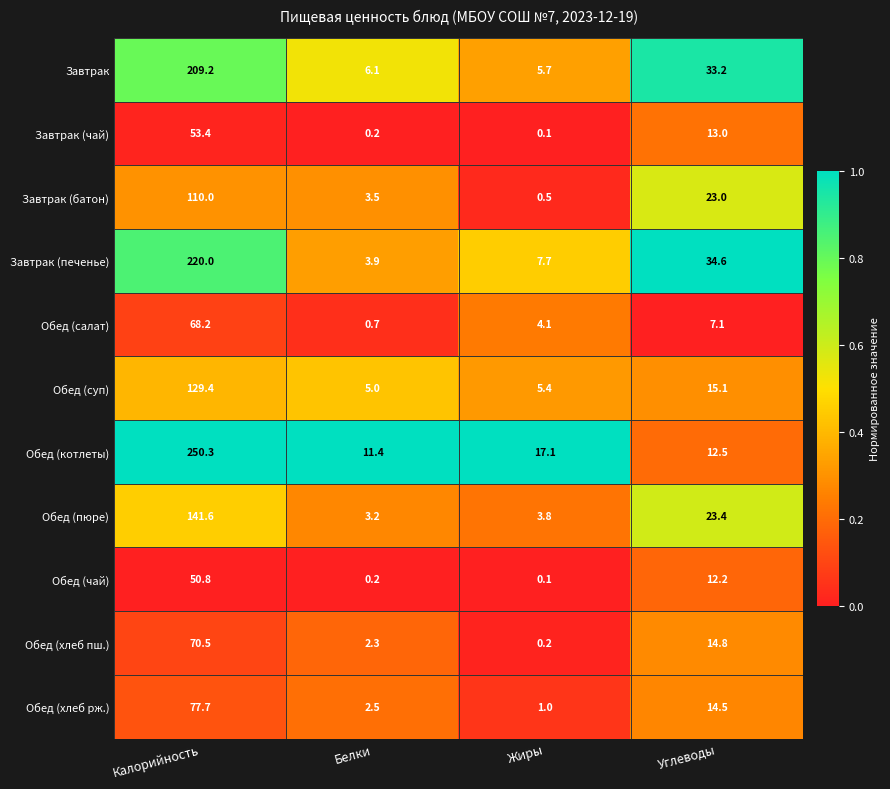

At which label does Завтрак (чай) reach its minimum?

Жиры